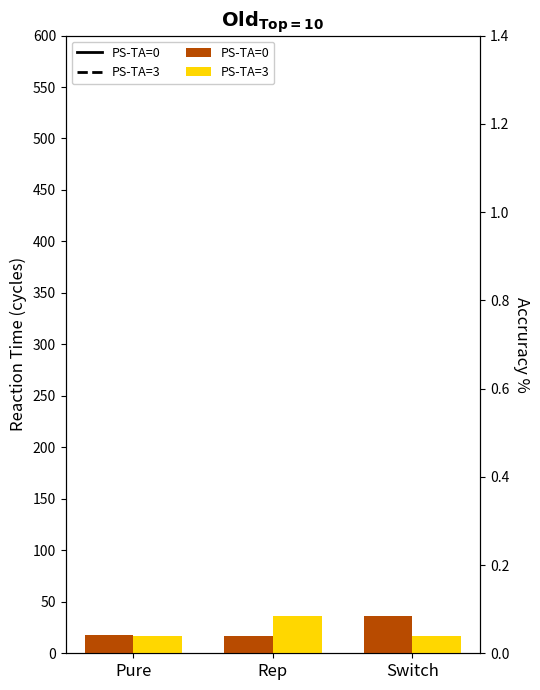

What is the label of the 1st bar from the right?

Switch